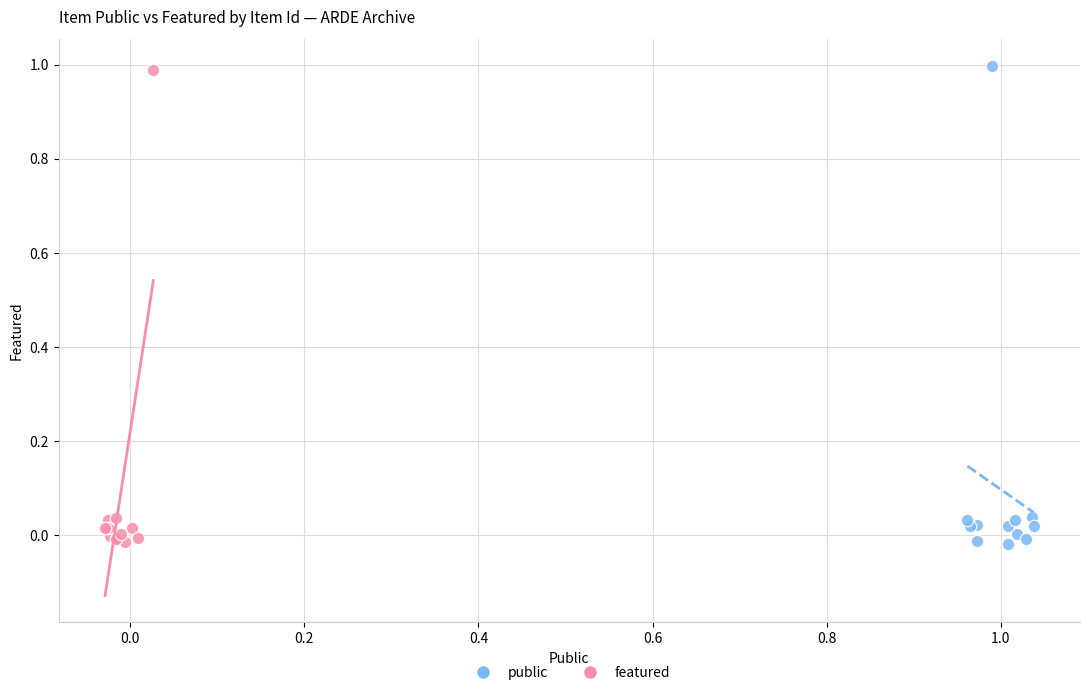

Which series has the widest spread of Y values?

public